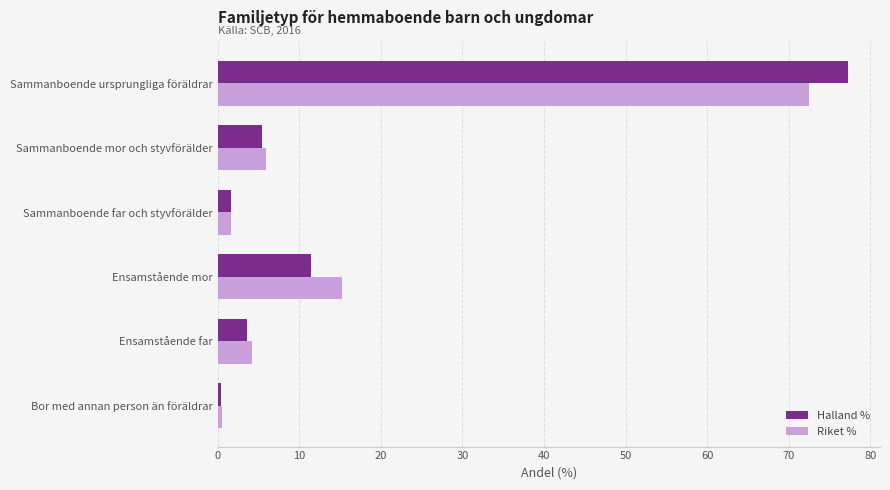

What is the sum of all Riket % values?

100.1